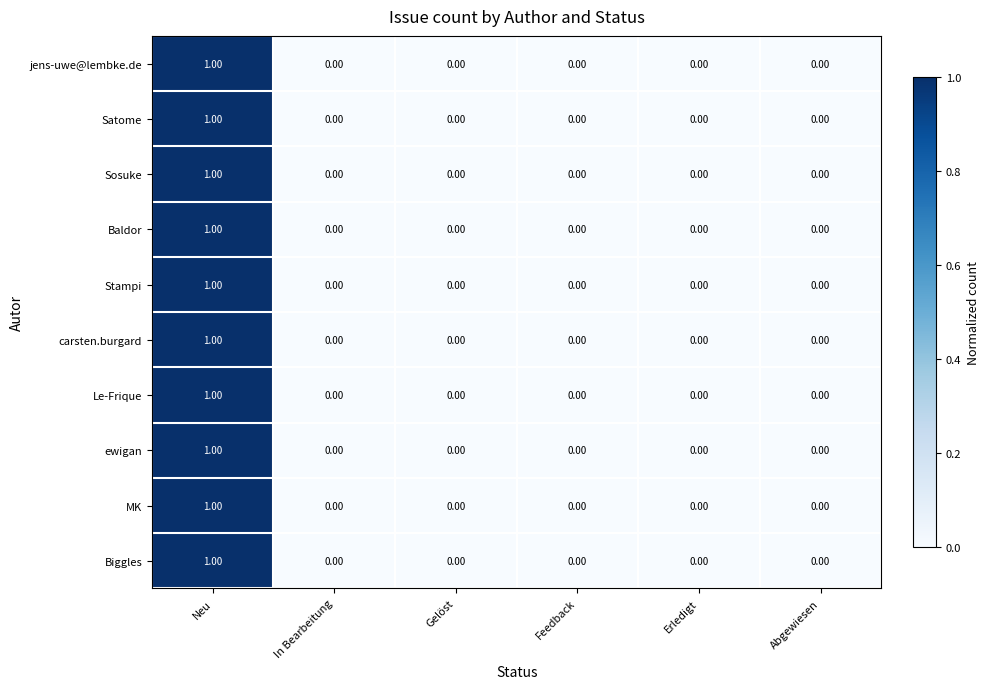

At which category is the sum across all series the highest?

Neu